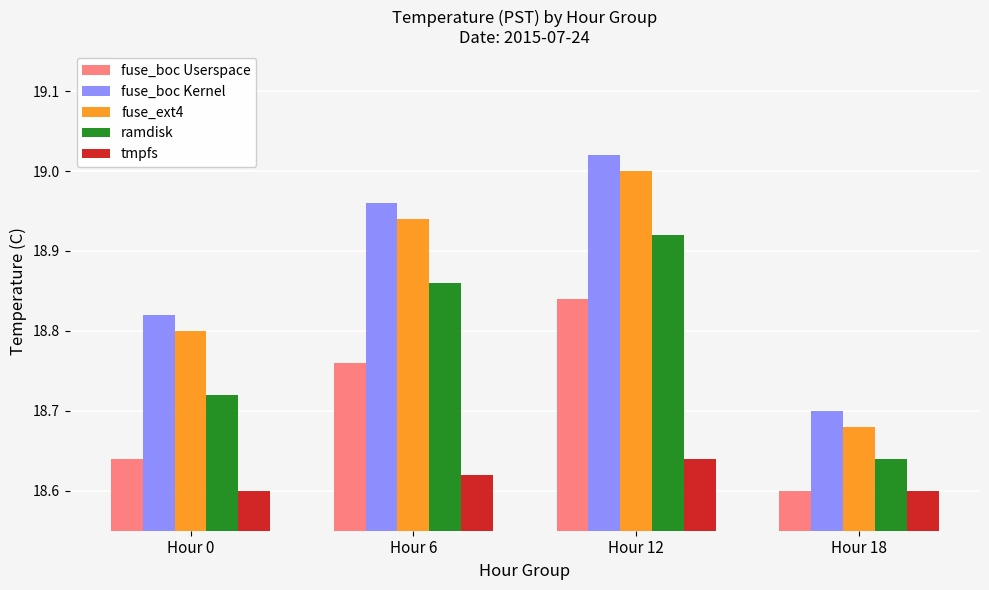

At which category does the chart reach its peak across all series?

Hour 12